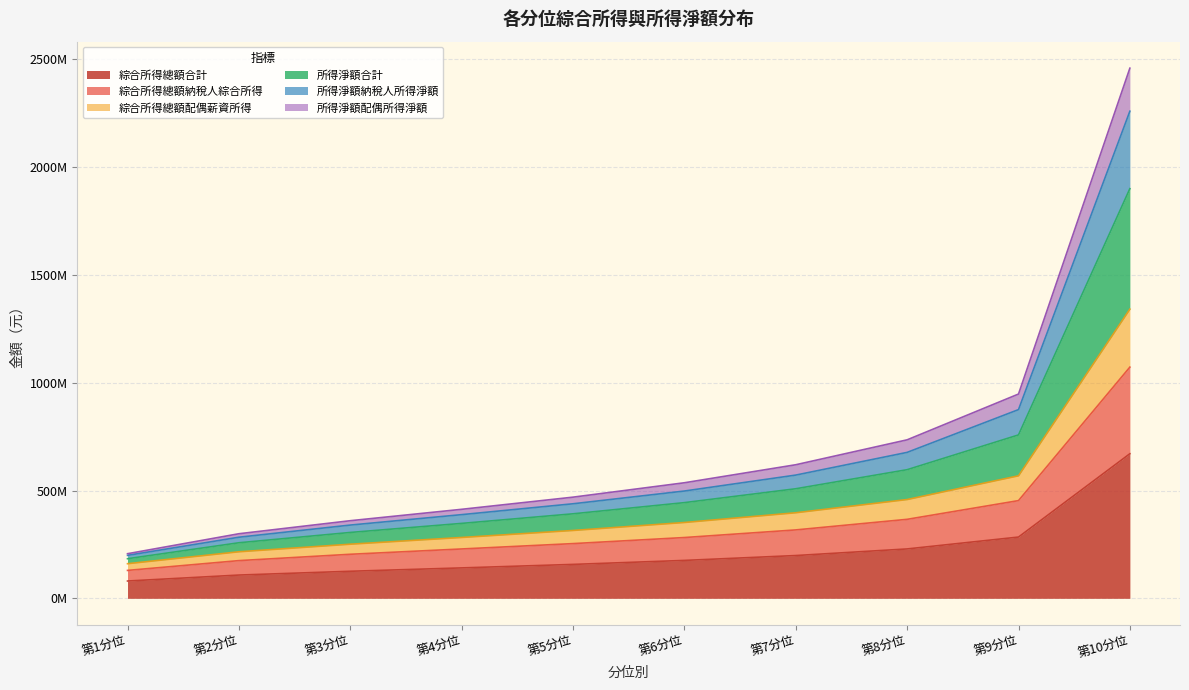

Is it true that 所得淨額合計 equals 969.4 at 第8分位?

False